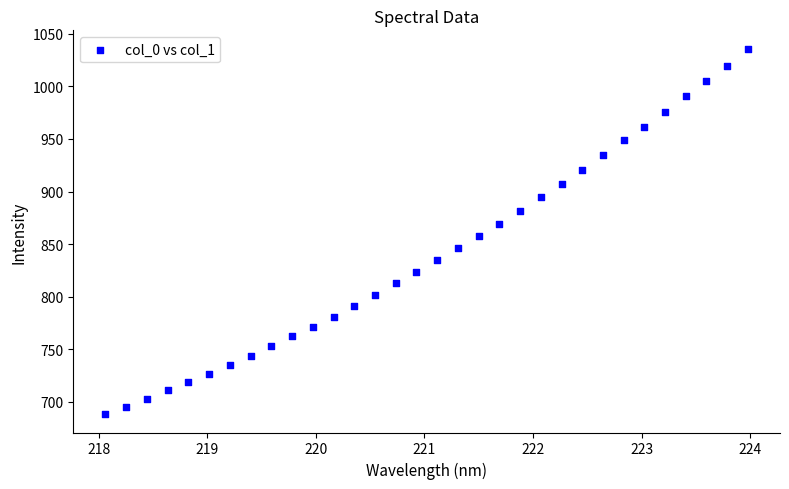

What is the range of Y values (max minus min)?

347.7